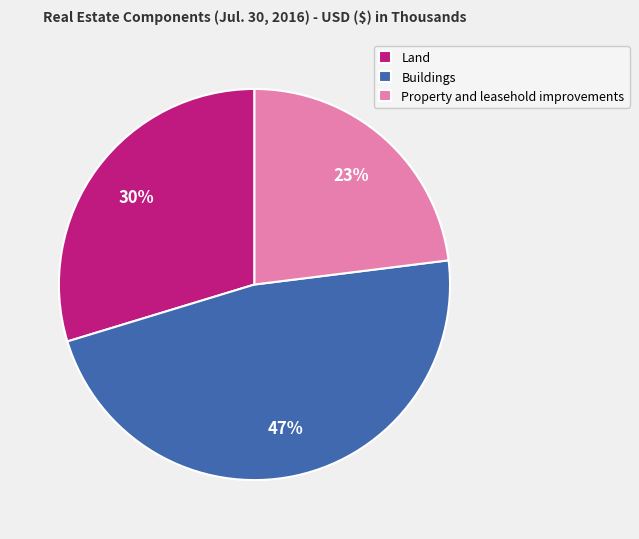

How many slices are in this pie chart?

3